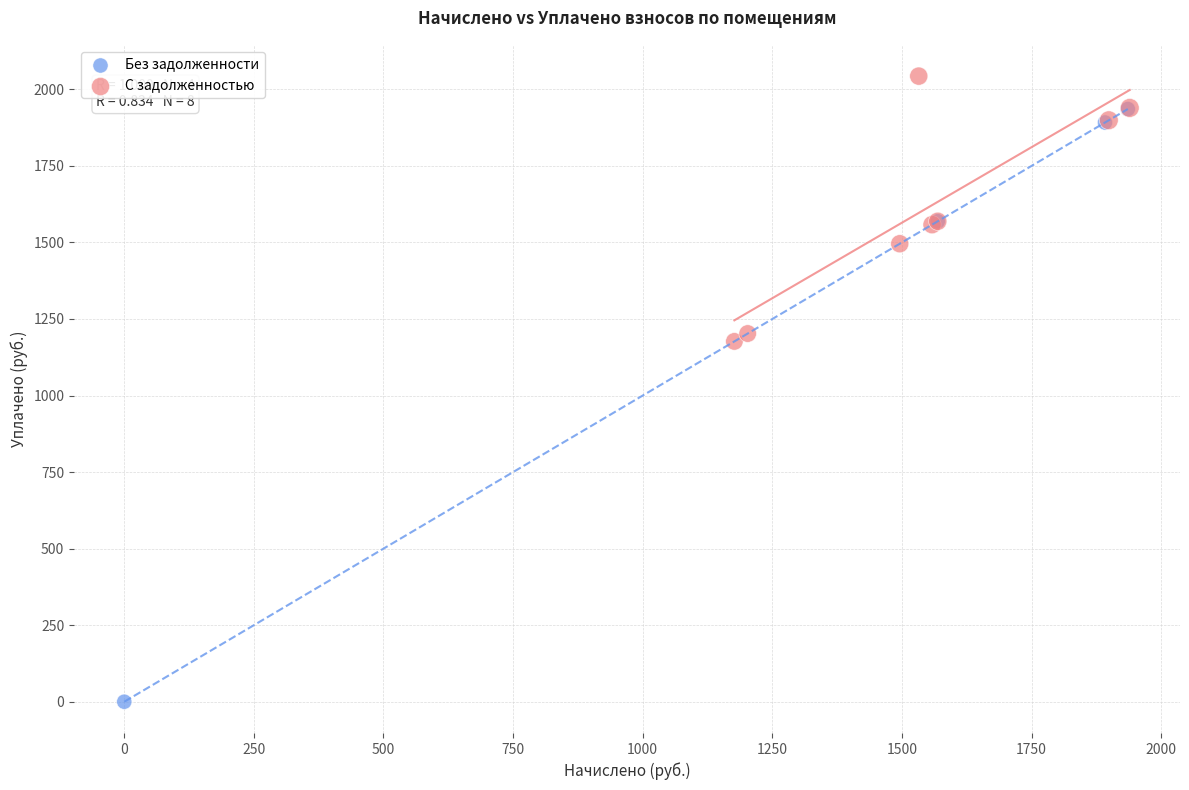

Which series reaches the minimum Y coordinate?

Без задолженности